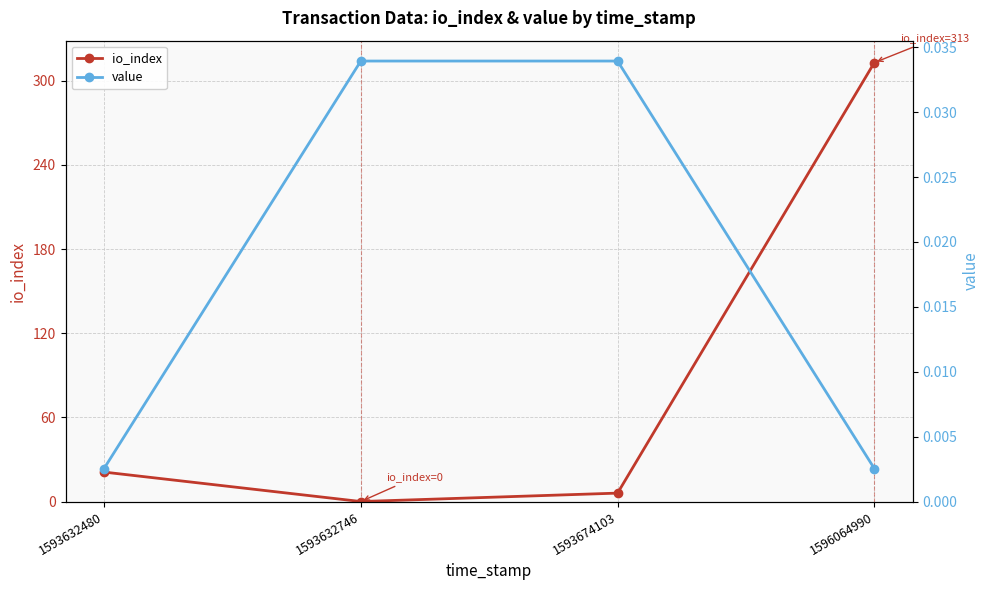

After their last crossing, which series has the higher values: value or io_index?

io_index